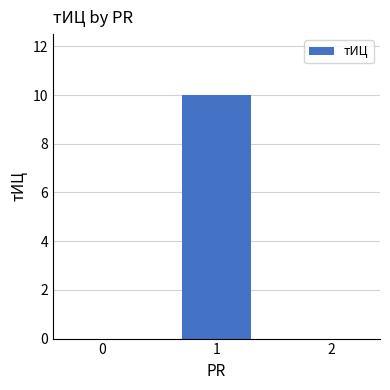

The chart shows a value of 0 at 2. True or false?

True